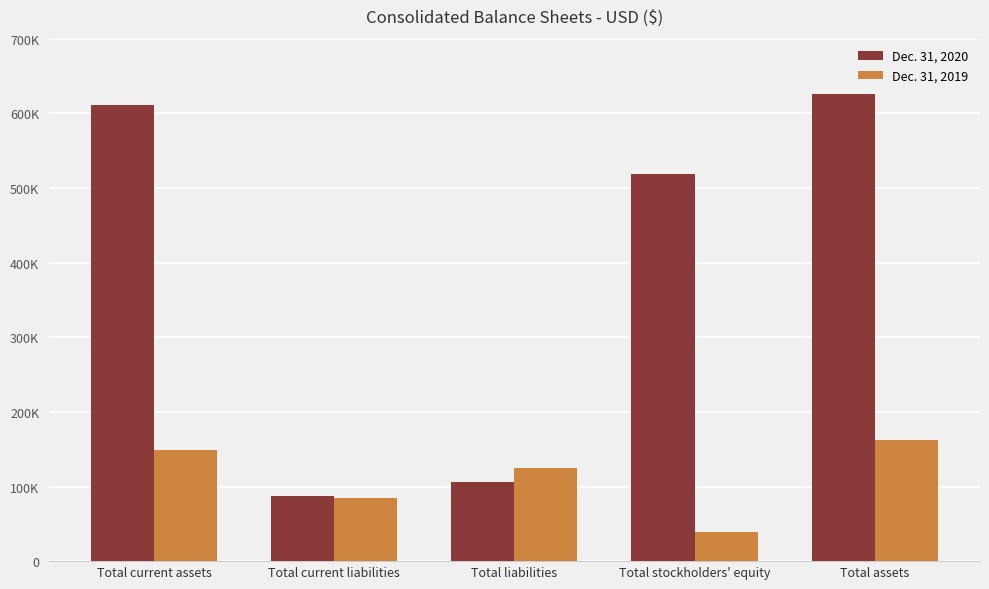

Are the bars grouped side by side (vs. stacked)?

Yes